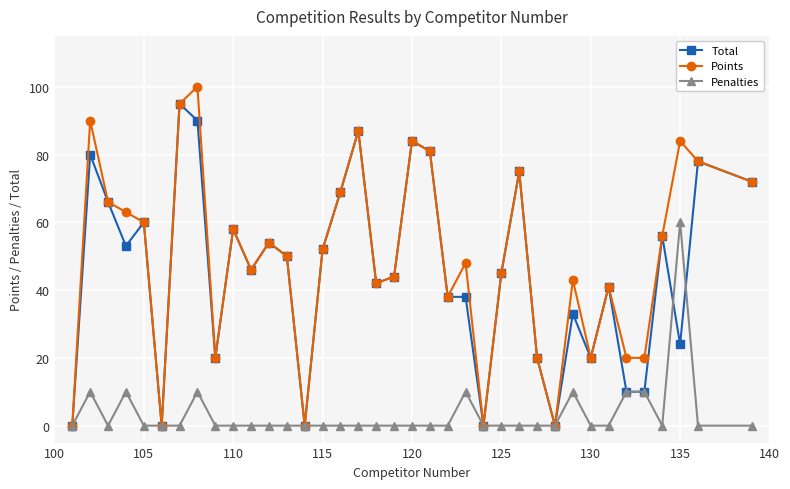

Which series has the widest spread of values?

Points